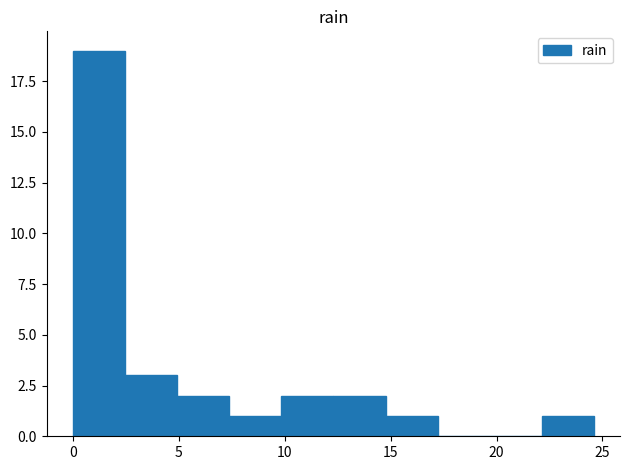

Which range on the x-axis has the tallest bar?

0.0 to 2.5